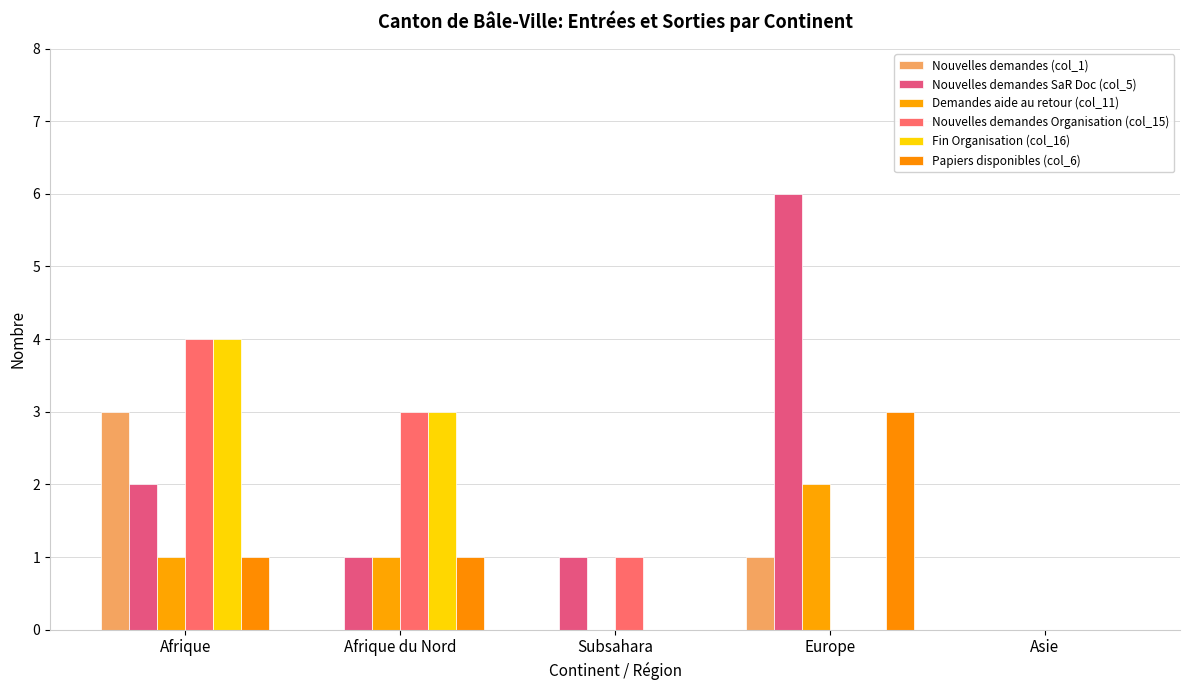

Reading left to right, what are all the values shown in this chart?

Nouvelles demandes (col_1): 3	0	0	1	0
Nouvelles demandes SaR Doc (col_5): 2	1	1	6	0
Demandes aide au retour (col_11): 1	1	0	2	0
Nouvelles demandes Organisation (col_15): 4	3	1	0	0
Fin Organisation (col_16): 4	3	0	0	0
Papiers disponibles (col_6): 1	1	0	3	0